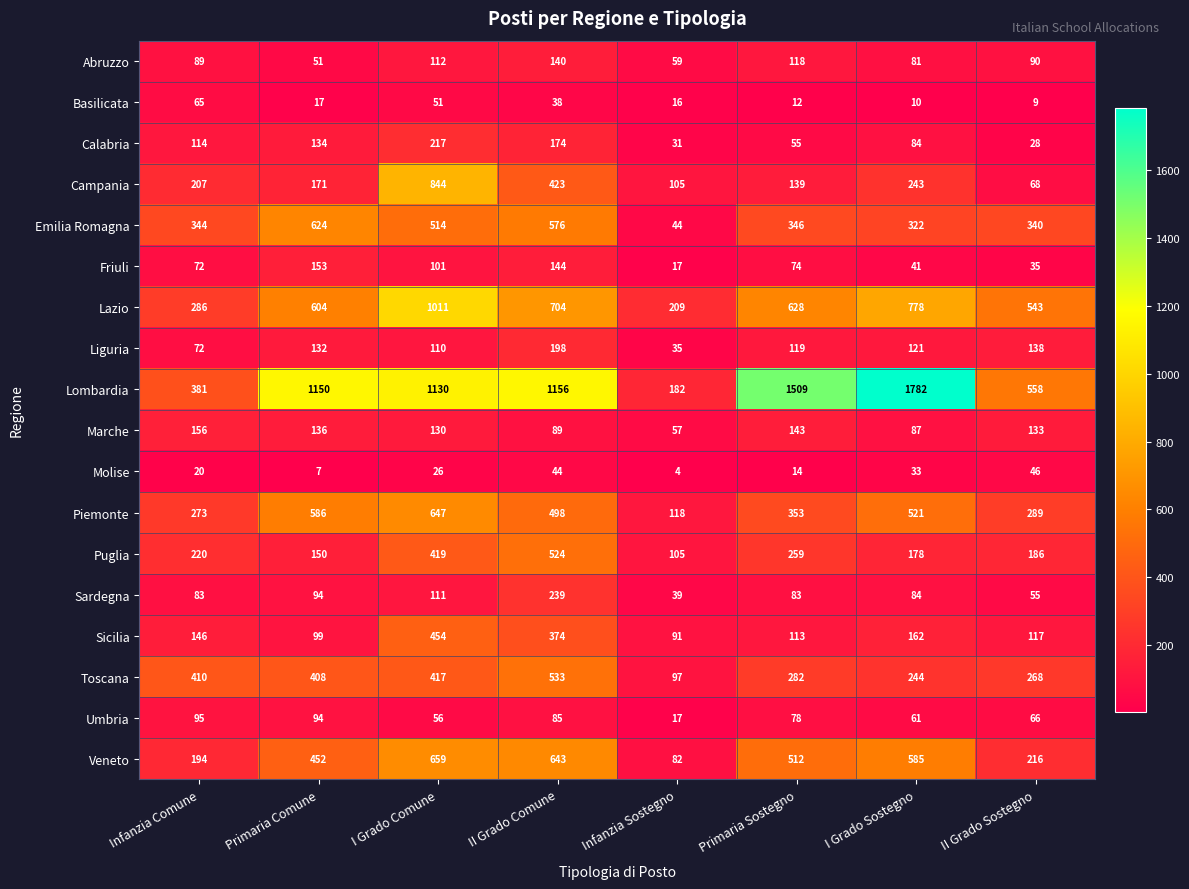

Which series has the largest range (max minus min)?

Lombardia